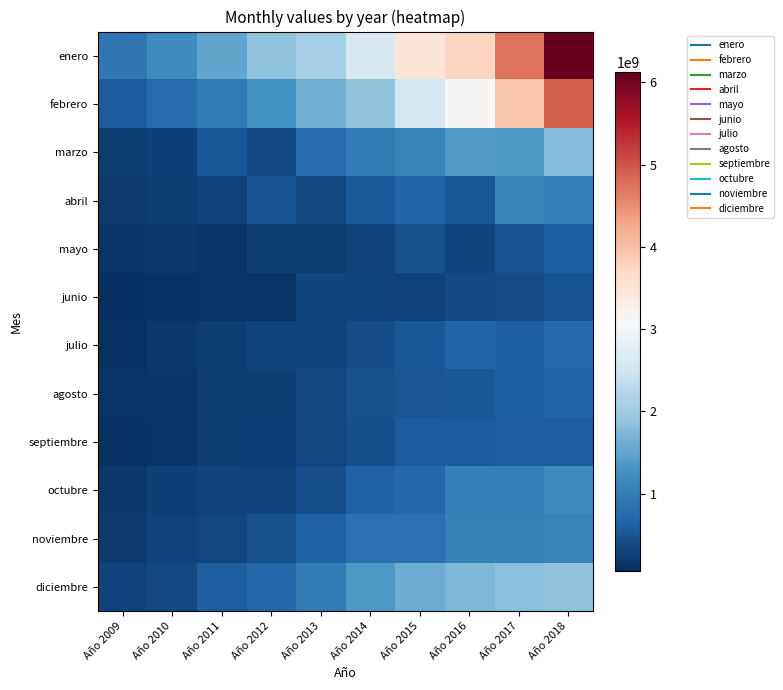

What is the spread (max minus min) of values at Año 2013?

1841377880